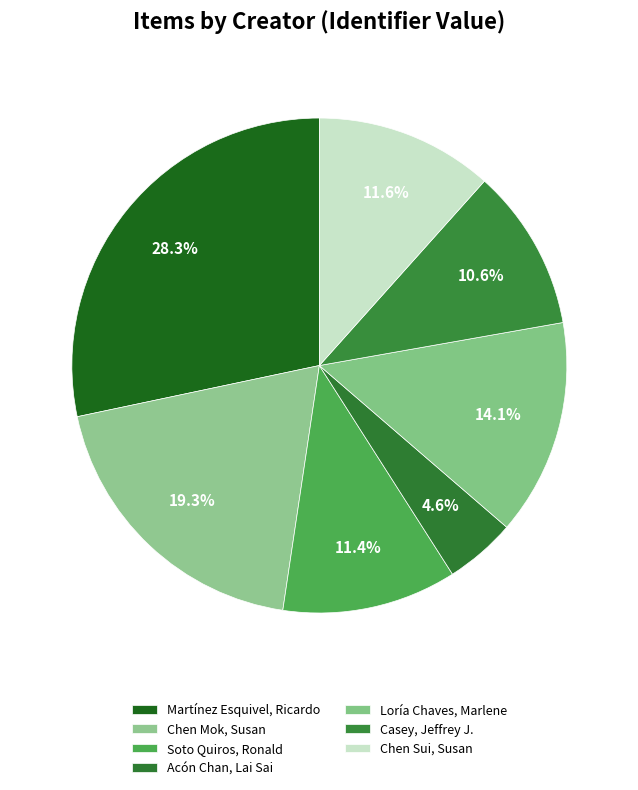

How many segments does this pie chart have?

7